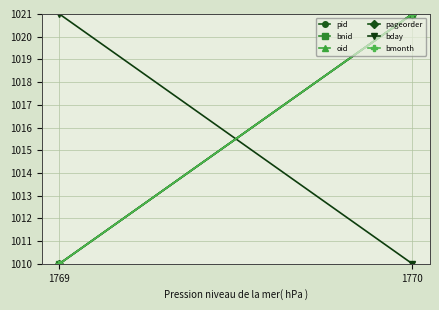

Count the number of data series in this chart.

6